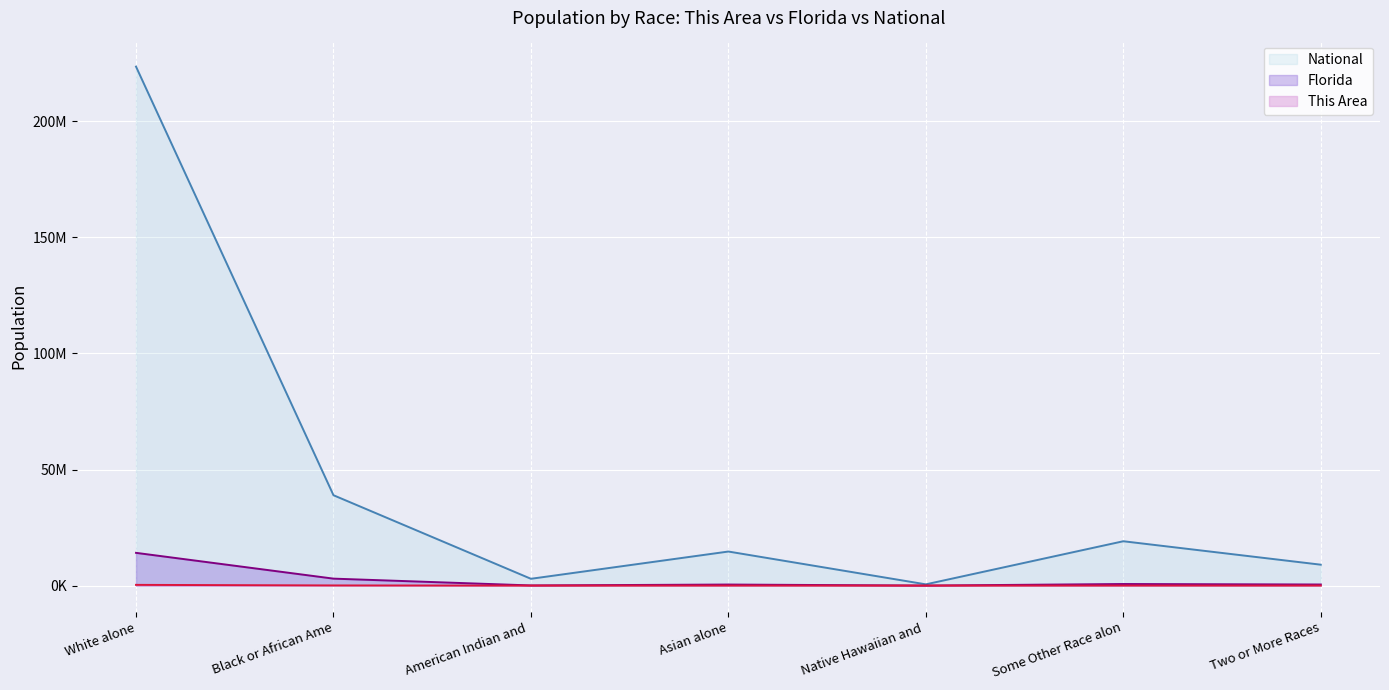

What are all the series names shown in the legend?

National, Florida, This Area